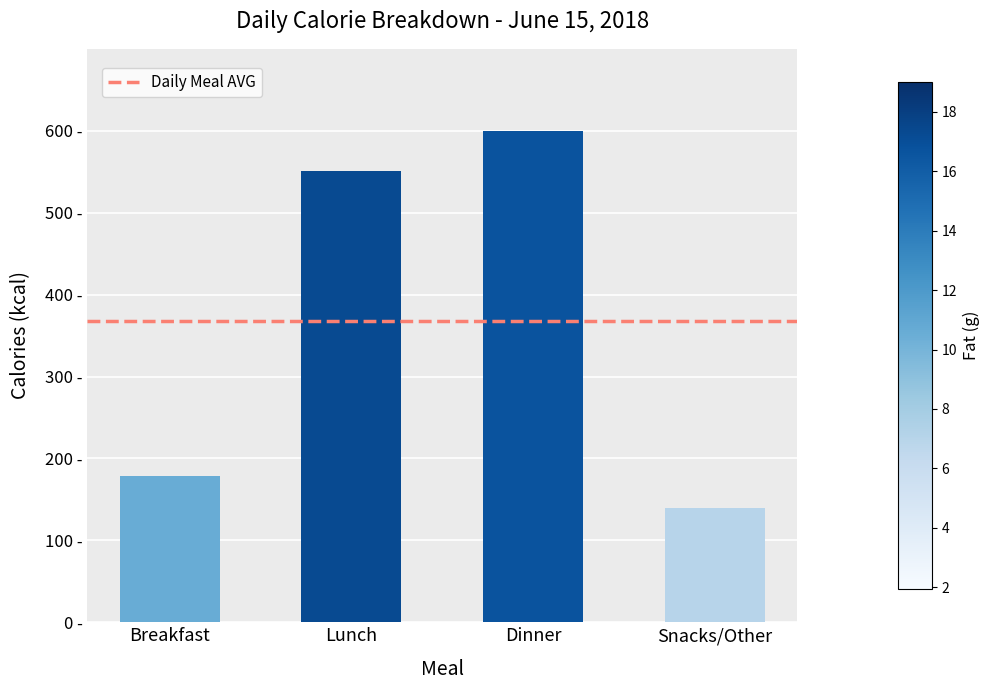

Where is the data nearest to the value 370?

Lunch